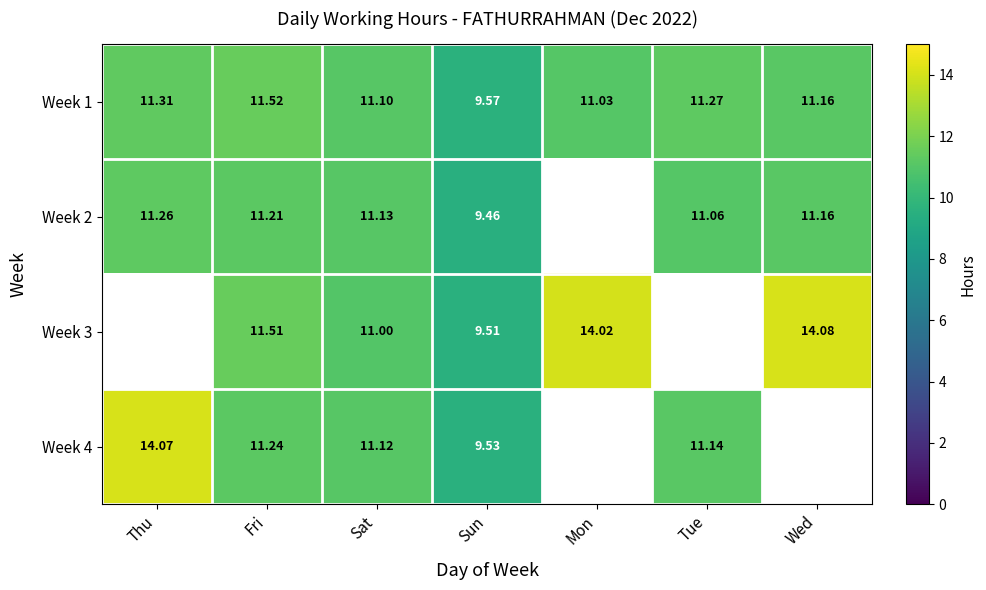

Is the value of Week 3 at Mon greater than the value of Week 1 at Tue?

Yes